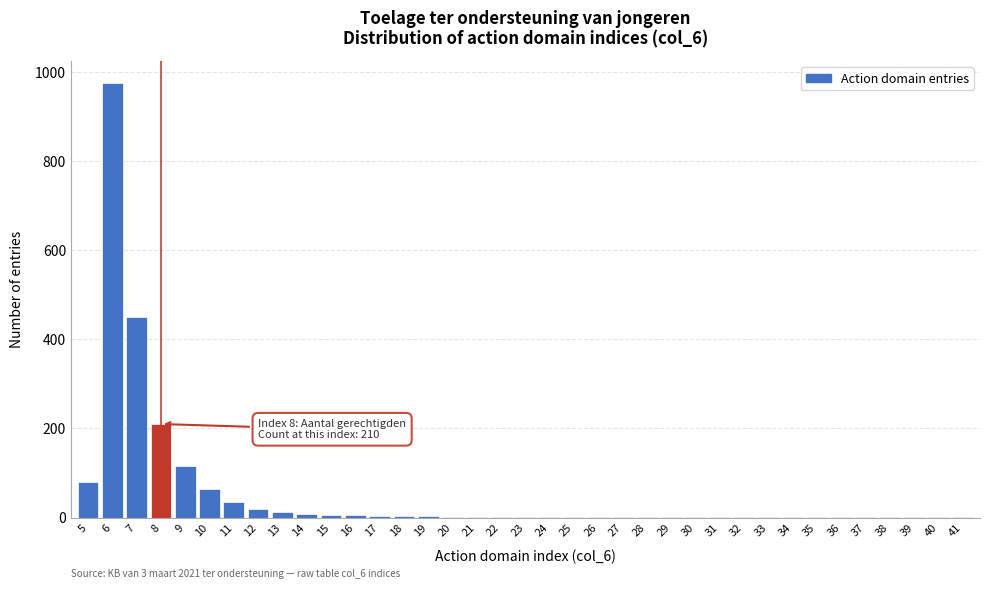

What is the maximum value shown in the chart?

975